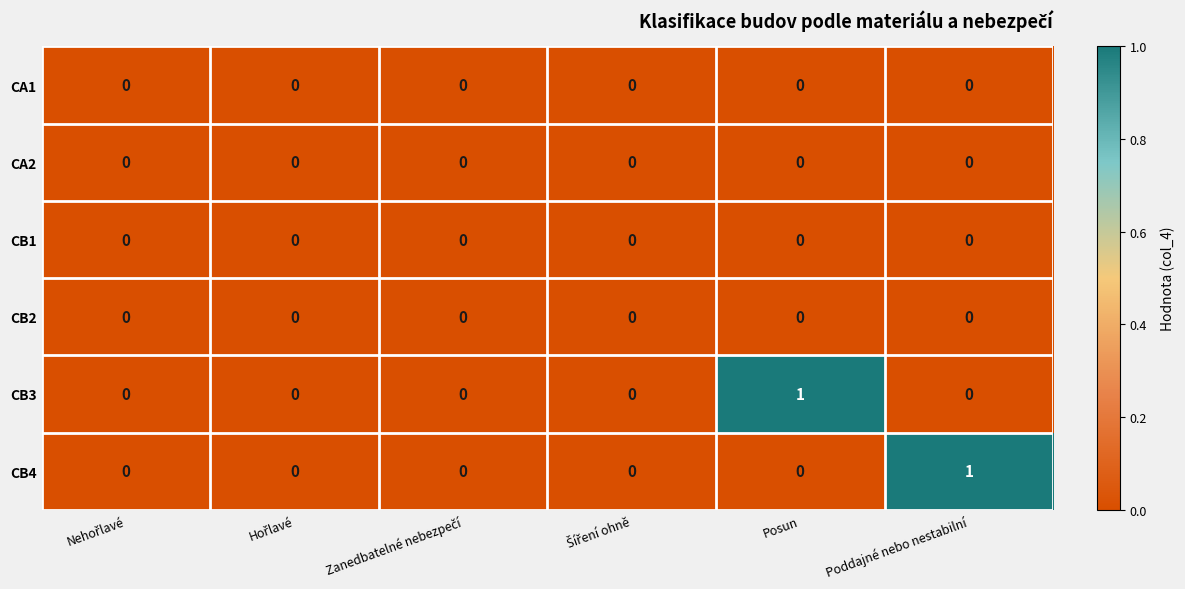

The CB1 series shows 0 at Posun. True or false?

True